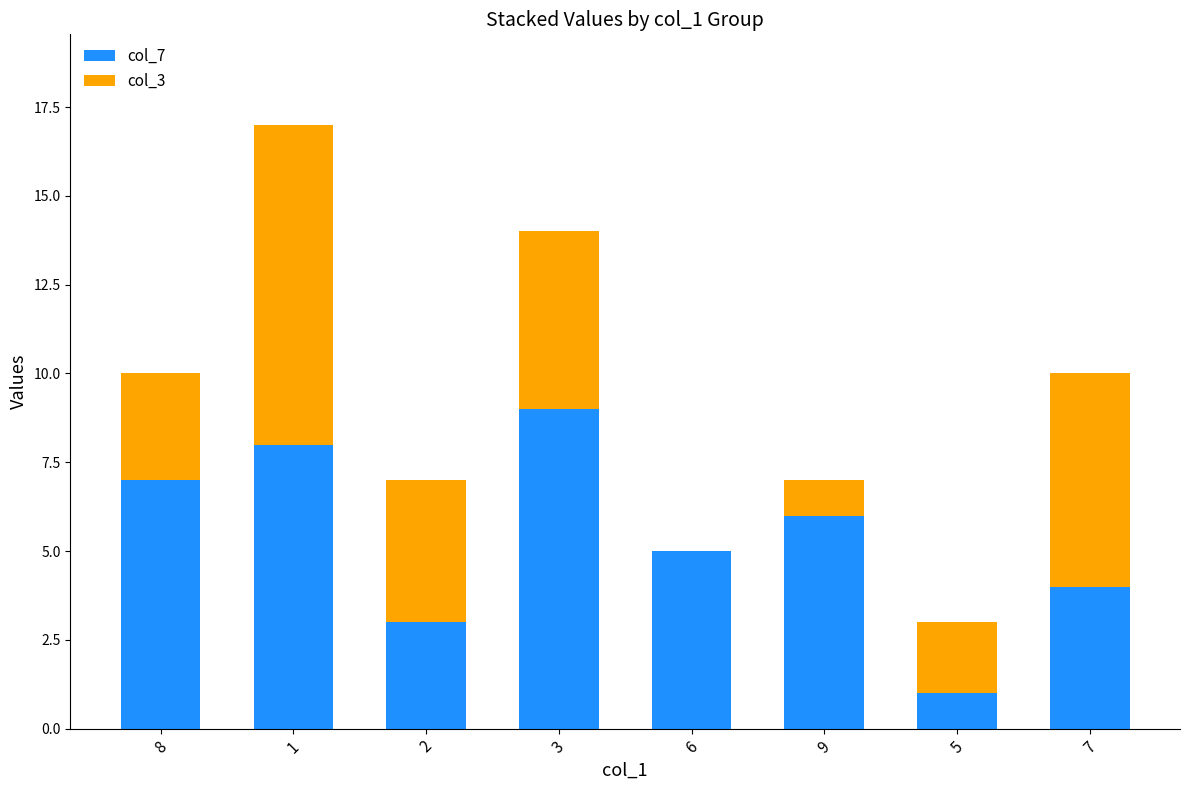

At which label is col_7 closest to 5?

6